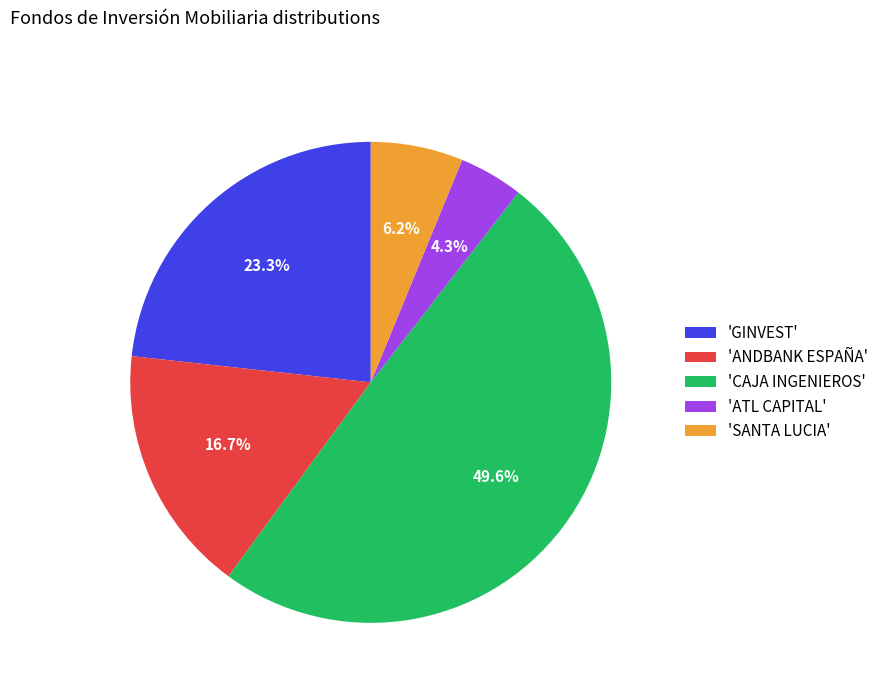

Which category has the biggest portion of the pie?

'CAJA INGENIEROS'